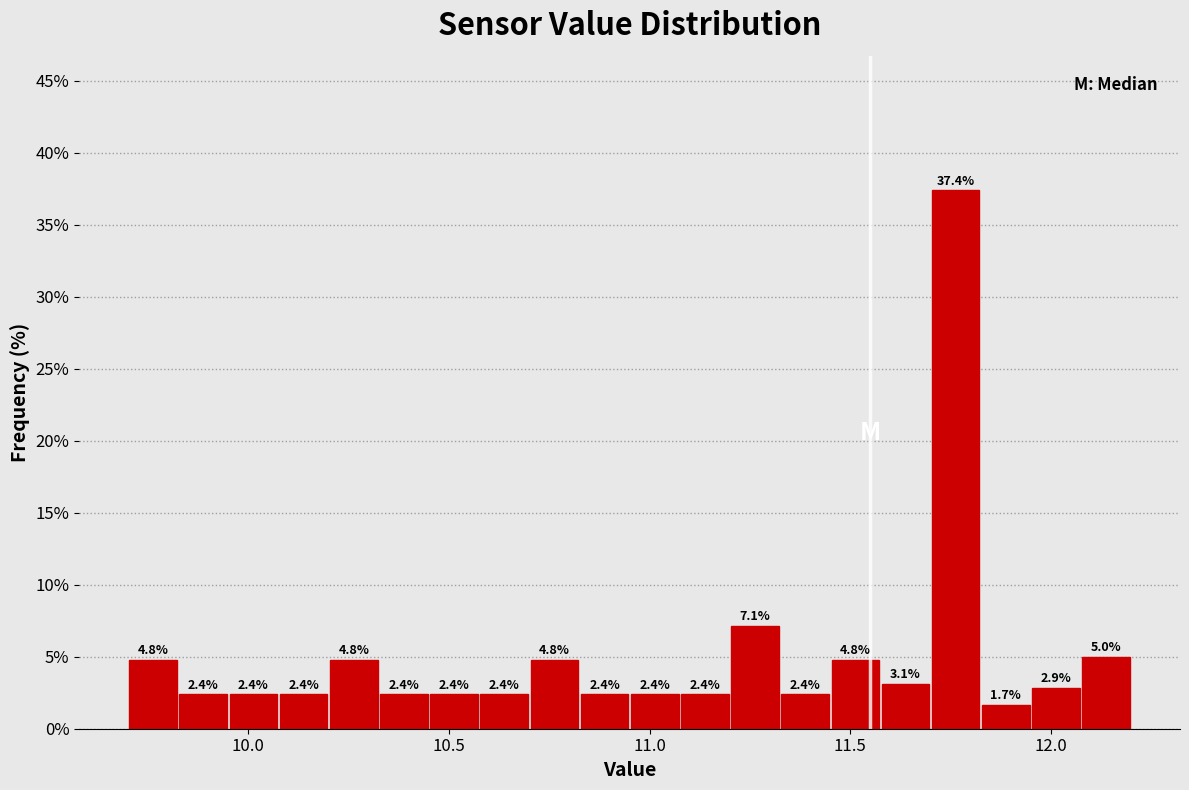

Read against the x-axis, roughly where is the centre of the tallest bar?

11.75